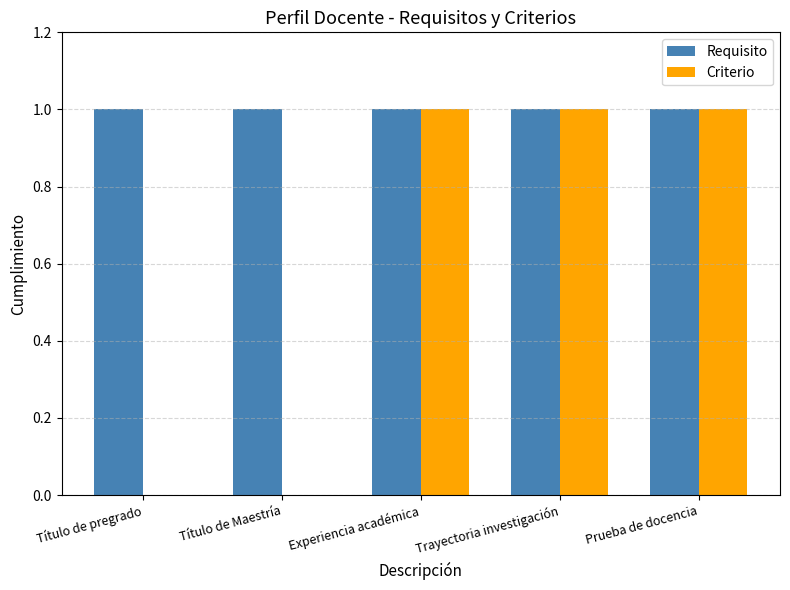

What is the total value across all series at Trayectoria investigación?

2